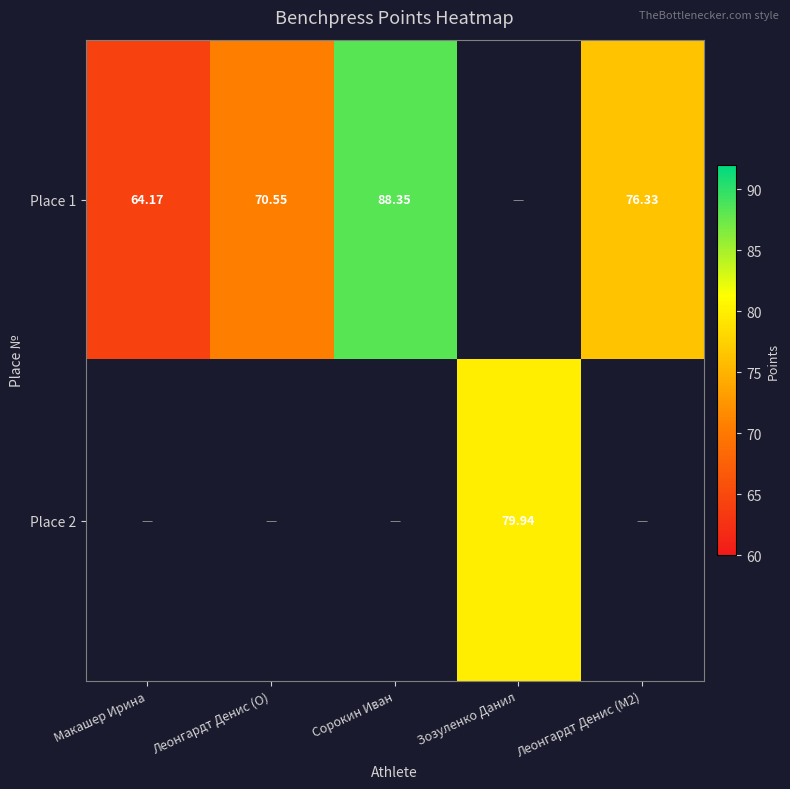

At how many categories does at least one series exceed 64?

5